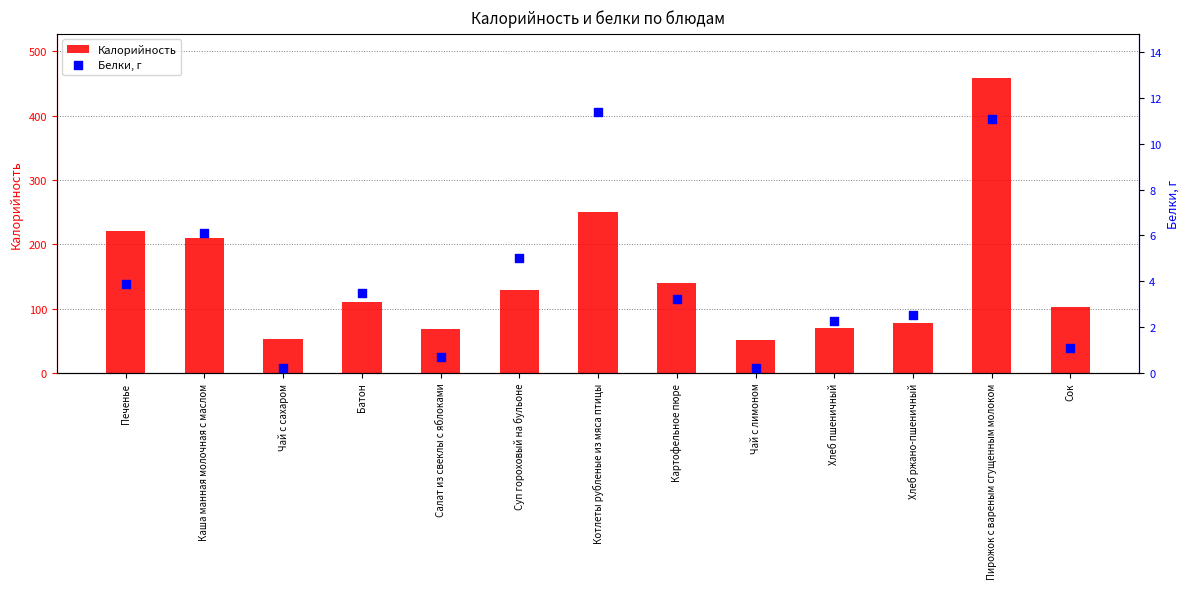

What are all the series names shown in the legend?

Калорийность, Белки, г